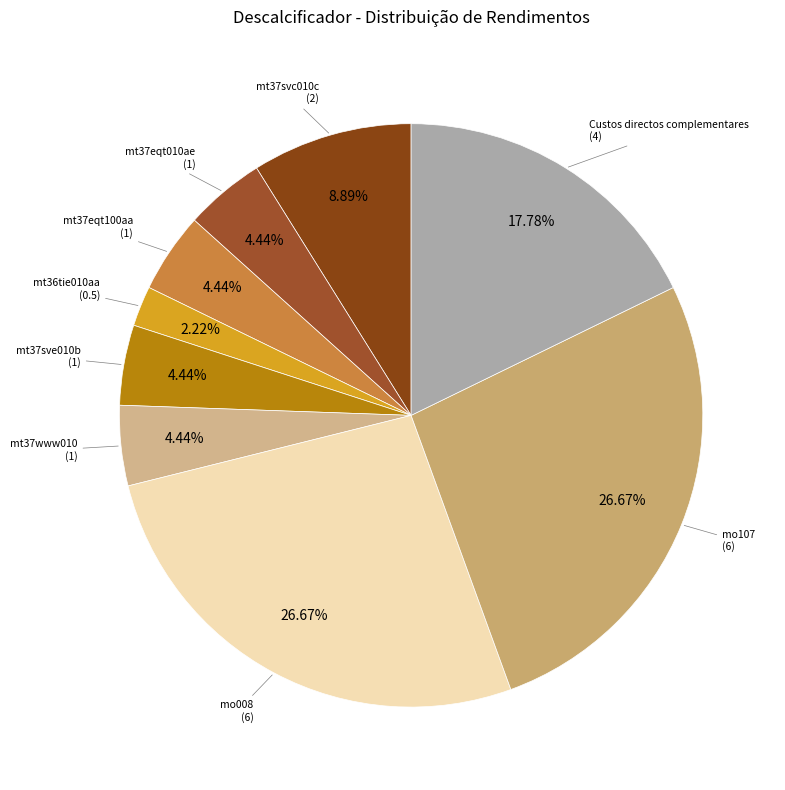

True or false: mo008 accounts for 36% of the total.

False